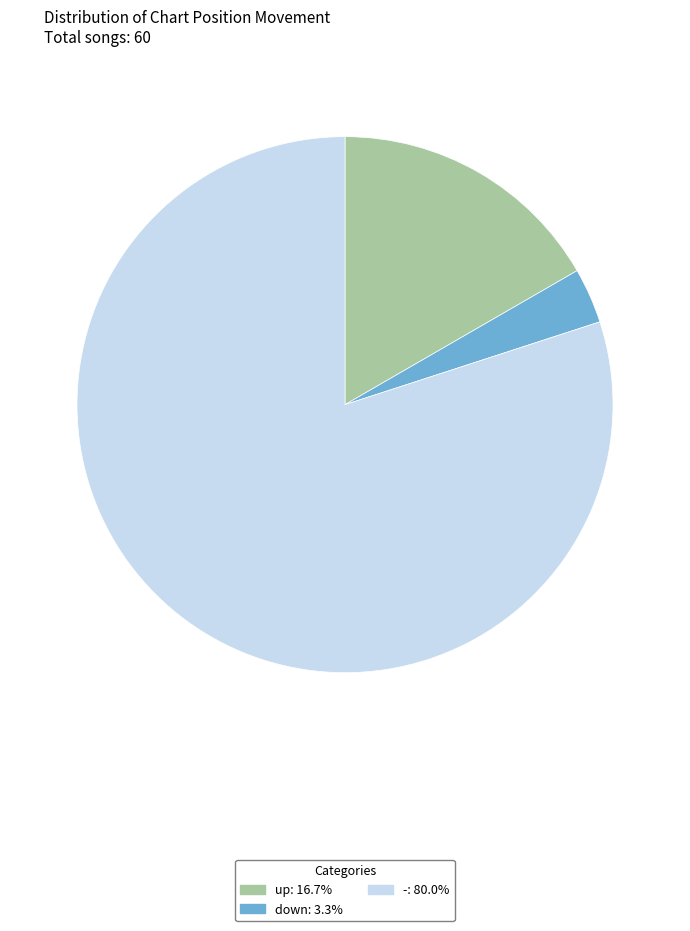

Is there any slice that represents more than half of the pie?

Yes